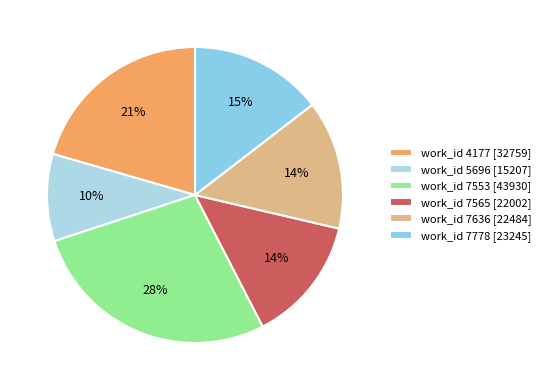

How many slices are in this pie chart?

6